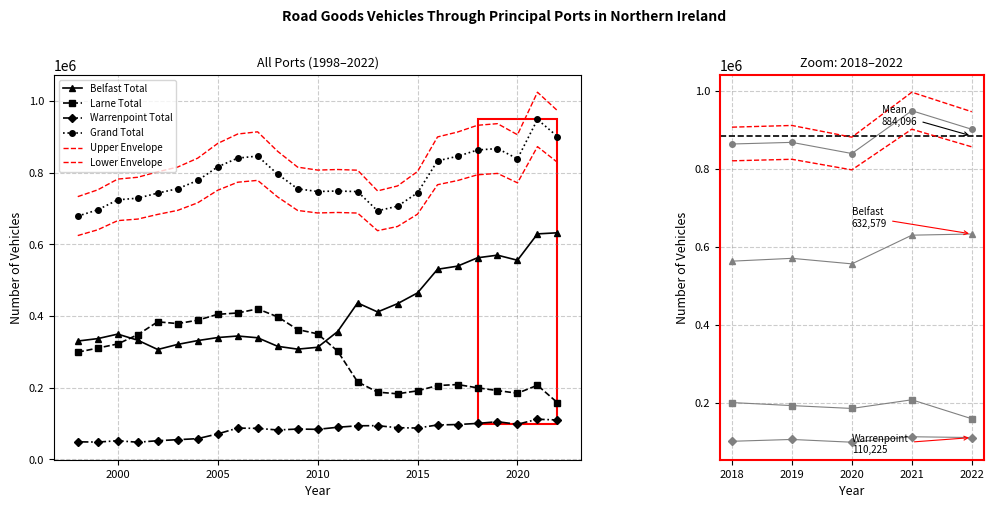

Which has a higher value, 2006 or 2017?

2017